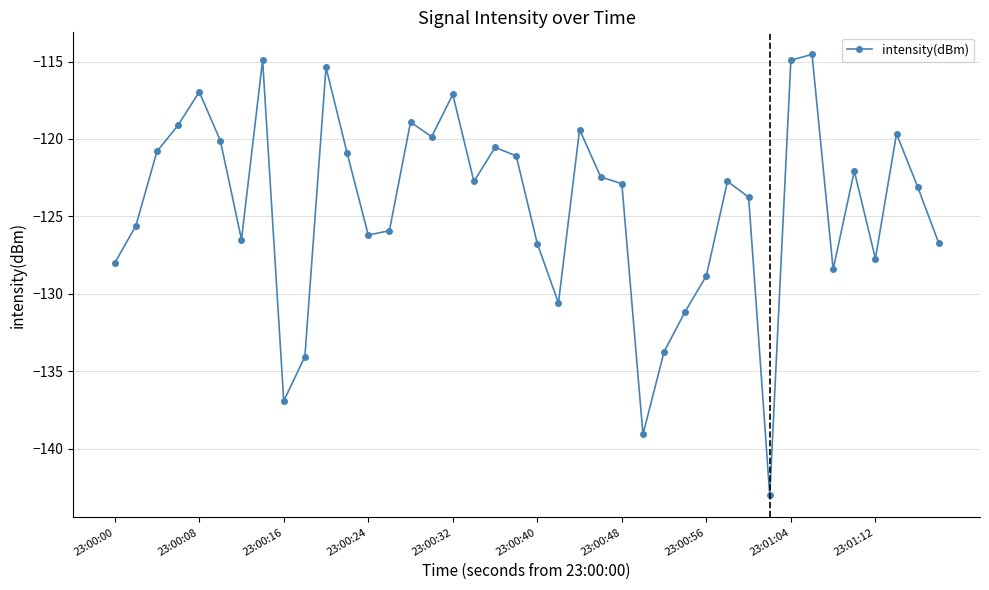

True or false: there are more than 2 points higher than both neighbors.

True